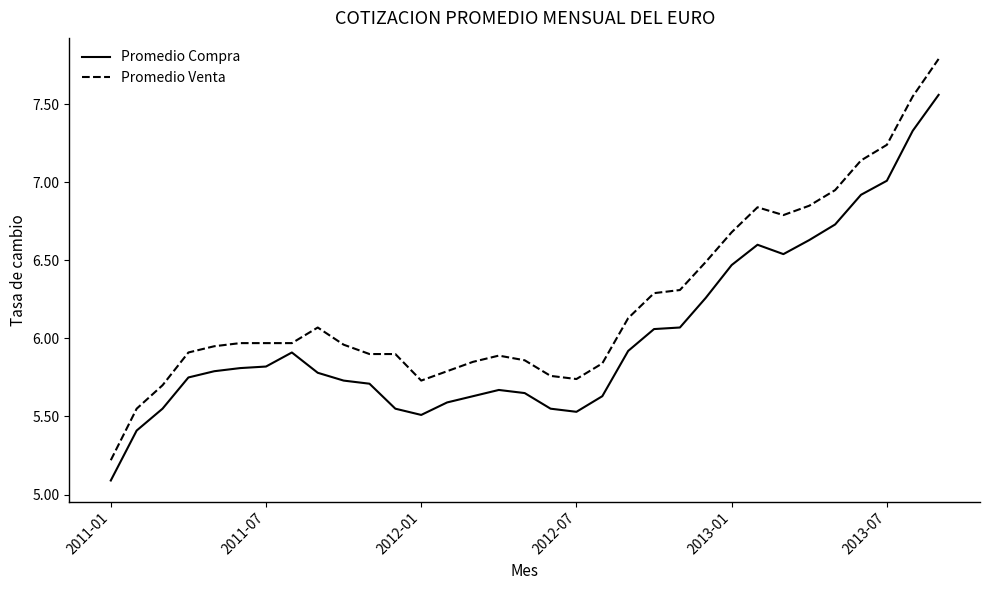

List the series in order of their peak value, highest first.

Promedio Venta, Promedio Compra